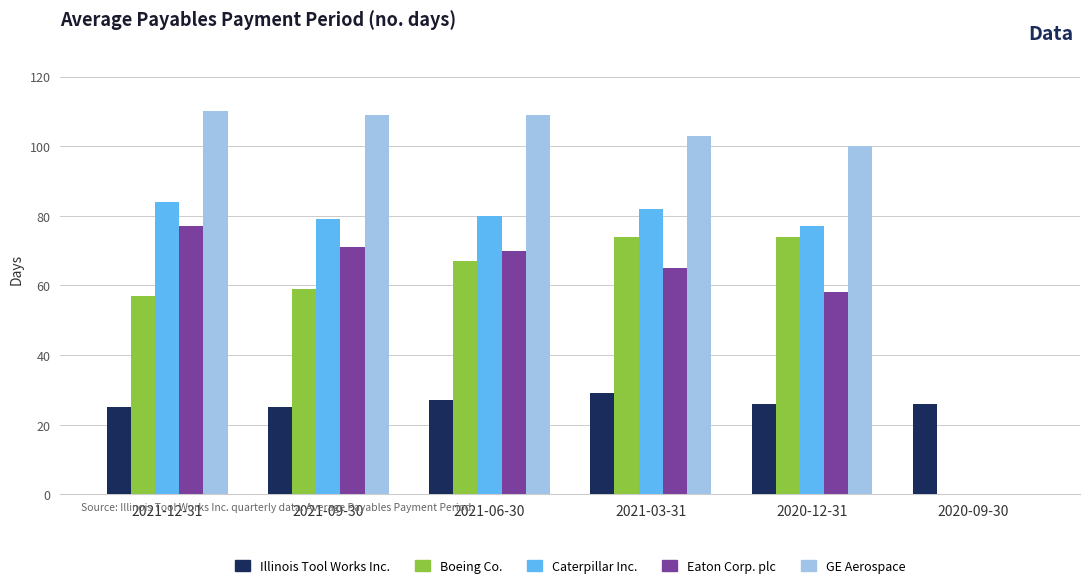

What is the average value of the Eaton Corp. plc series?

57